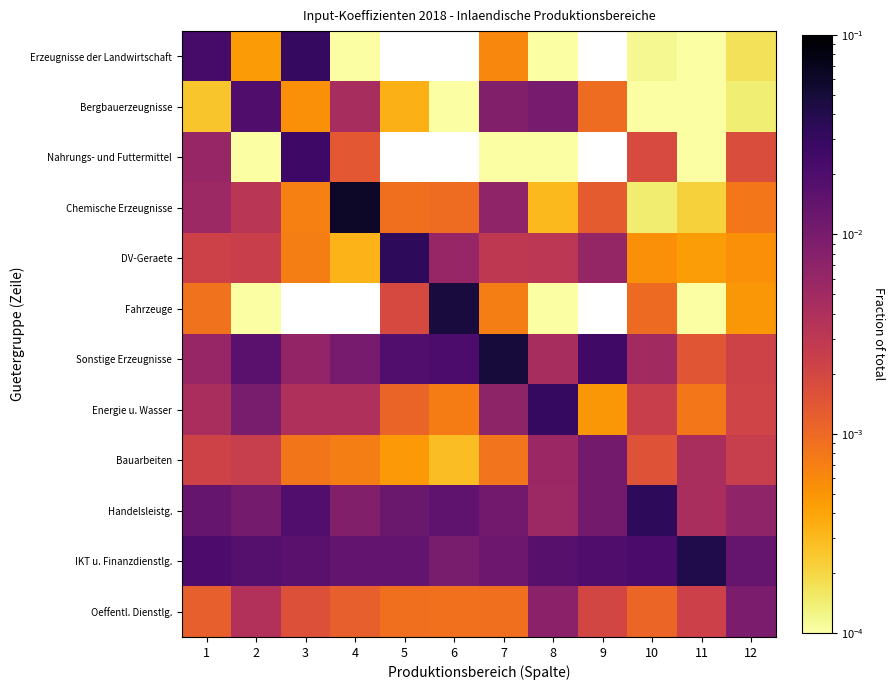

Reading left to right, what are all the values shown in this chart?

Erzeugnisse der Landwirtschaft: 1=0.0	2=0.0	3=0.0	4=0.0	5=0.0	6=0.0	7=0.0	8=0.0	9=0.0	10=0.0	11=0.0	12=0.0
Bergbauerzeugnisse: 1=0.0	2=0.0	3=0.0	4=0.0	5=0.0	6=0.0	7=0.0	8=0.0	9=0.0	10=0.0	11=0.0	12=0.0
Nahrungs- und Futtermittel: 1=0.0	2=0.0	3=0.0	4=0.0	5=0.0	6=0.0	7=0.0	8=0.0	9=0.0	10=0.0	11=0.0	12=0.0
Chemische Erzeugnisse: 1=0.0	2=0.0	3=0.0	4=0.1	5=0.0	6=0.0	7=0.0	8=0.0	9=0.0	10=0.0	11=0.0	12=0.0
DV-Geraete: 1=0.0	2=0.0	3=0.0	4=0.0	5=0.0	6=0.0	7=0.0	8=0.0	9=0.0	10=0.0	11=0.0	12=0.0
Fahrzeuge: 1=0.0	2=0.0	3=0.0	4=0.0	5=0.0	6=0.0	7=0.0	8=0.0	9=0.0	10=0.0	11=0.0	12=0.0
Sonstige Erzeugnisse: 1=0.0	2=0.0	3=0.0	4=0.0	5=0.0	6=0.0	7=0.0	8=0.0	9=0.0	10=0.0	11=0.0	12=0.0
Energie u. Wasser: 1=0.0	2=0.0	3=0.0	4=0.0	5=0.0	6=0.0	7=0.0	8=0.0	9=0.0	10=0.0	11=0.0	12=0.0
Bauarbeiten: 1=0.0	2=0.0	3=0.0	4=0.0	5=0.0	6=0.0	7=0.0	8=0.0	9=0.0	10=0.0	11=0.0	12=0.0
Handelsleistg.: 1=0.0	2=0.0	3=0.0	4=0.0	5=0.0	6=0.0	7=0.0	8=0.0	9=0.0	10=0.0	11=0.0	12=0.0
IKT u. Finanzdienstlg.: 1=0.0	2=0.0	3=0.0	4=0.0	5=0.0	6=0.0	7=0.0	8=0.0	9=0.0	10=0.0	11=0.0	12=0.0
Oeffentl. Dienstlg.: 1=0.0	2=0.0	3=0.0	4=0.0	5=0.0	6=0.0	7=0.0	8=0.0	9=0.0	10=0.0	11=0.0	12=0.0